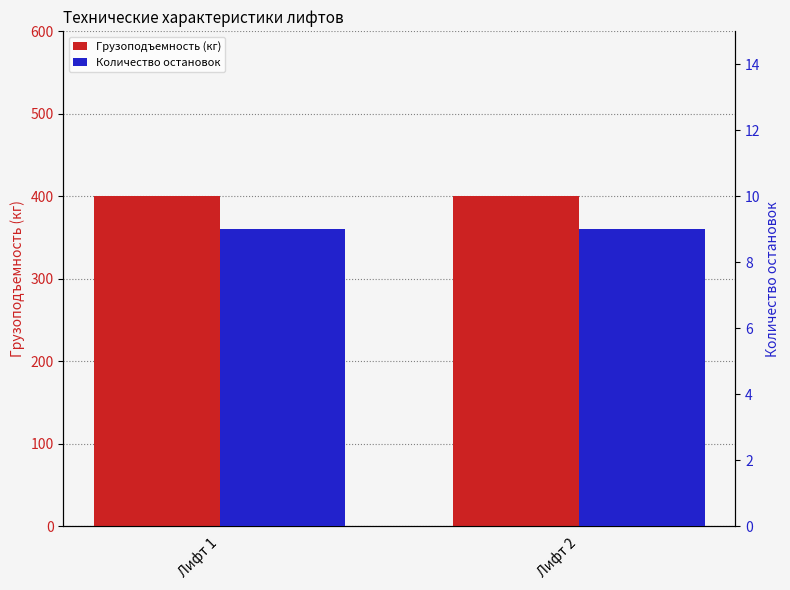

What is the approximate value of Грузоподъемность (кг) at Лифт 2?

400